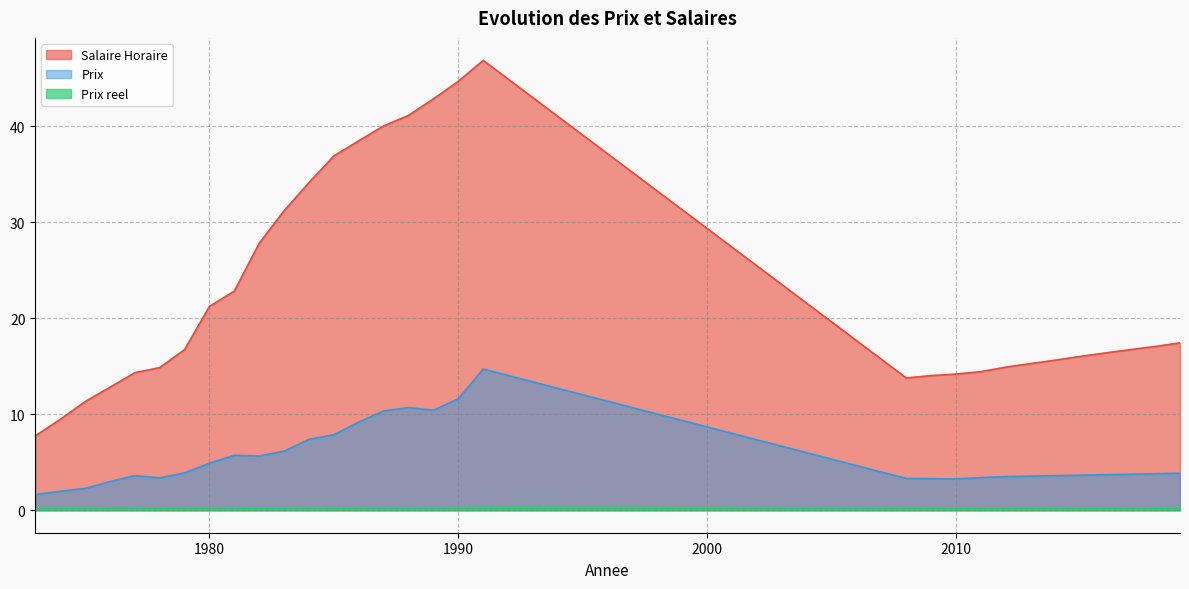

What is the difference between the maximum and minimum values in the Prix series?

13.1